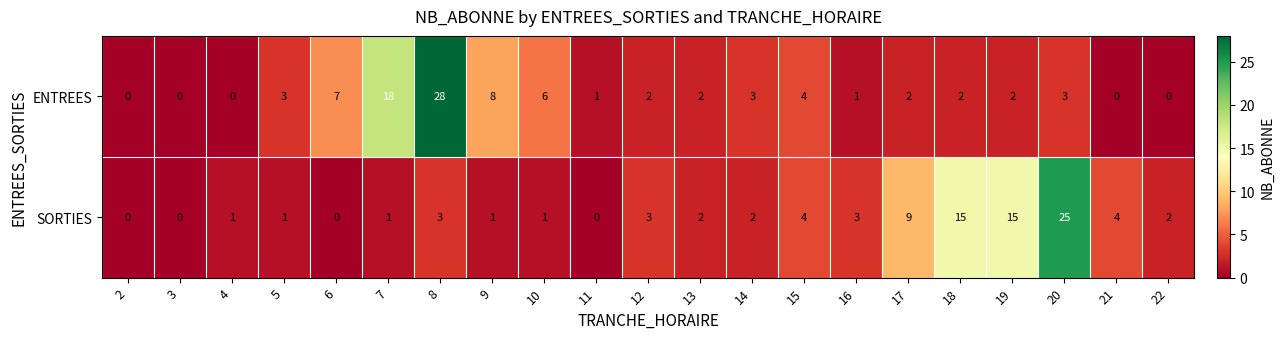

The value of ENTREES at 4 is -15. True or false?

False